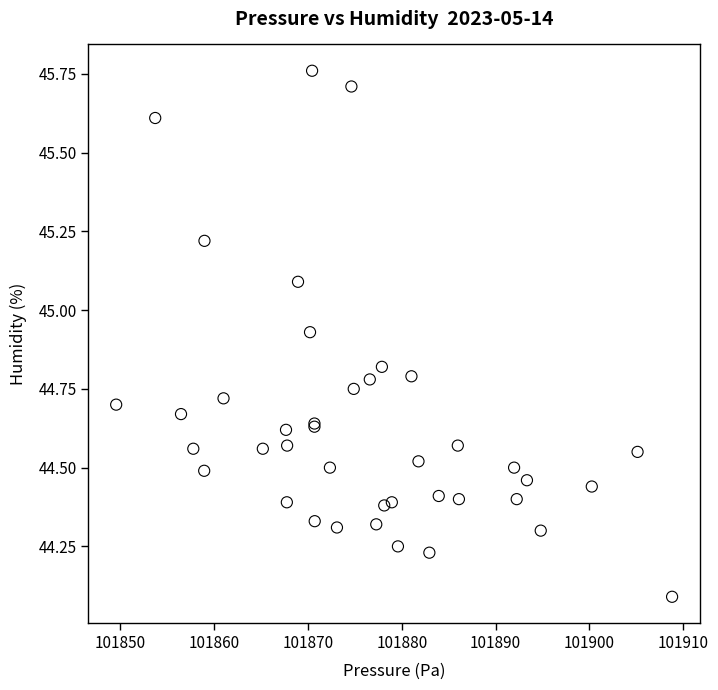

What Y value in the scatter plot is closest to 44?

44.1